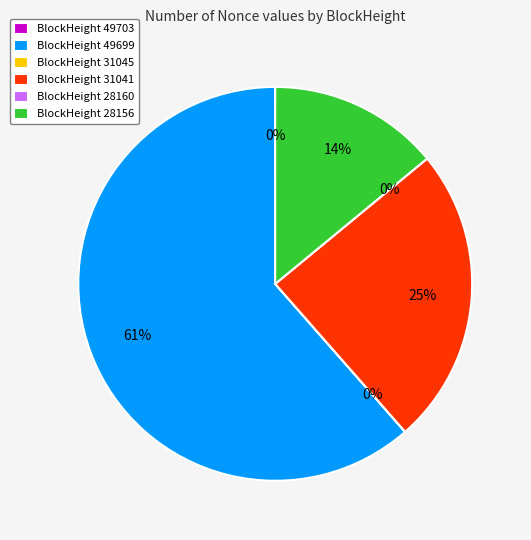

Does 49699 represent more than half of the total?

Yes